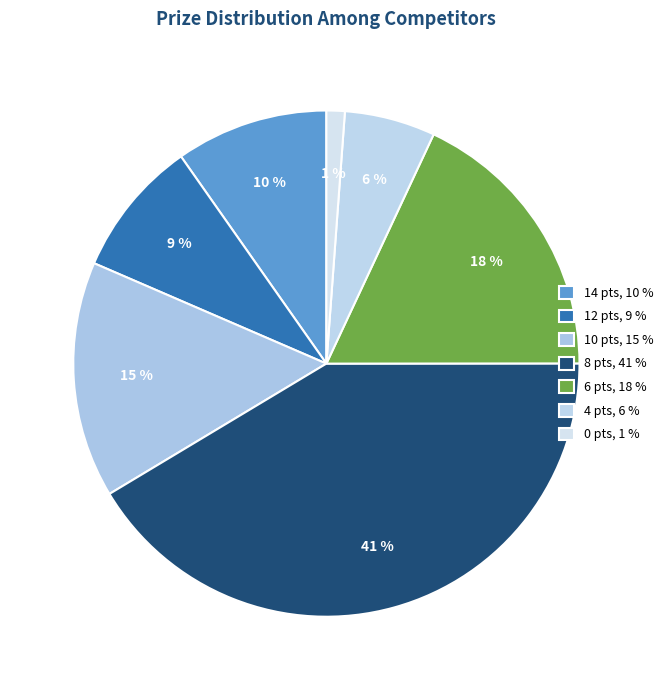

How many segments does this pie chart have?

7